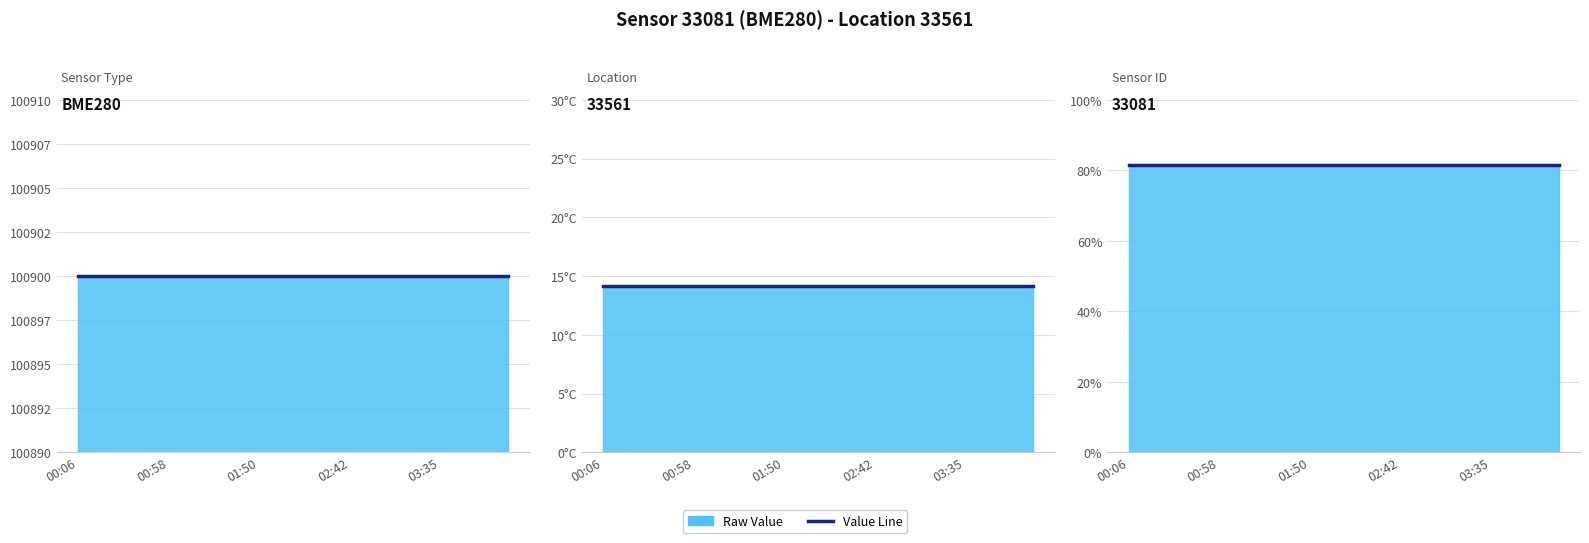

True or false: Humidity Line has more than 1 interior local peaks.

False